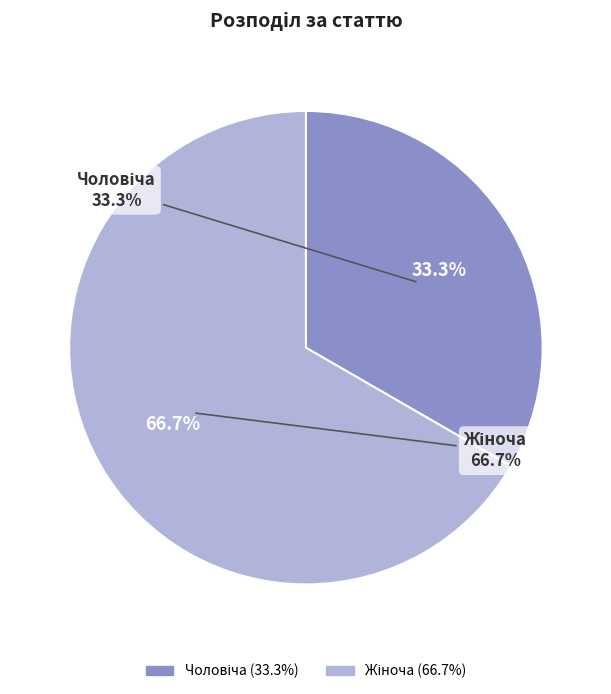

Count the number of slices in the pie.

2